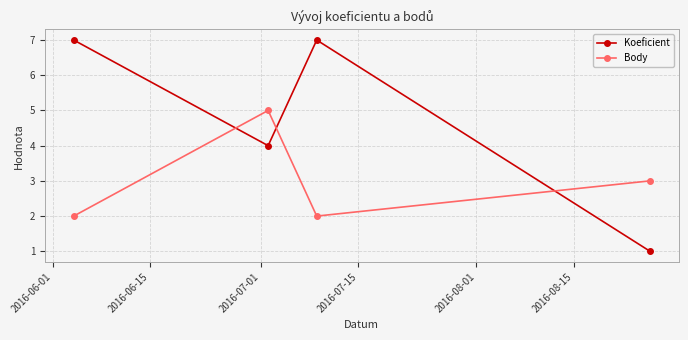

What is the difference between the second highest and minimum values in the Koeficient series?

6